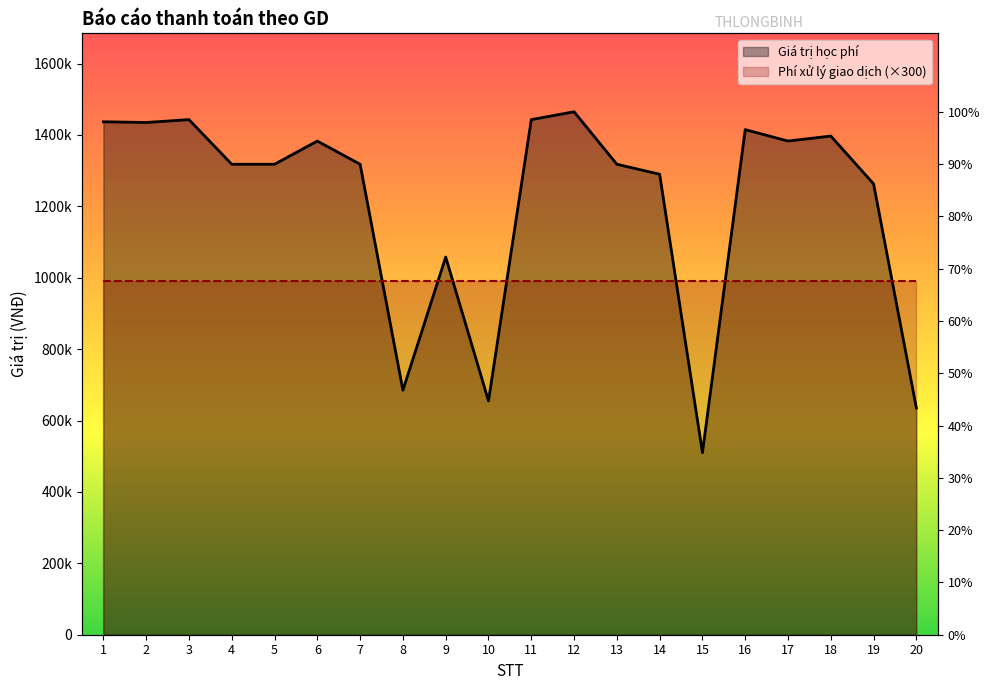

Reading left to right, list all the values displayed in this chart.

1=1437000	2=1435000	3=1443000	4=1318000	5=1318000	6=1383000	7=1318000	8=685000	9=1058000	10=655000	11=1443000	12=1465000	13=1318000	14=1290000	15=510000	16=1415000	17=1383000	18=1397000	19=1263000	20=635000